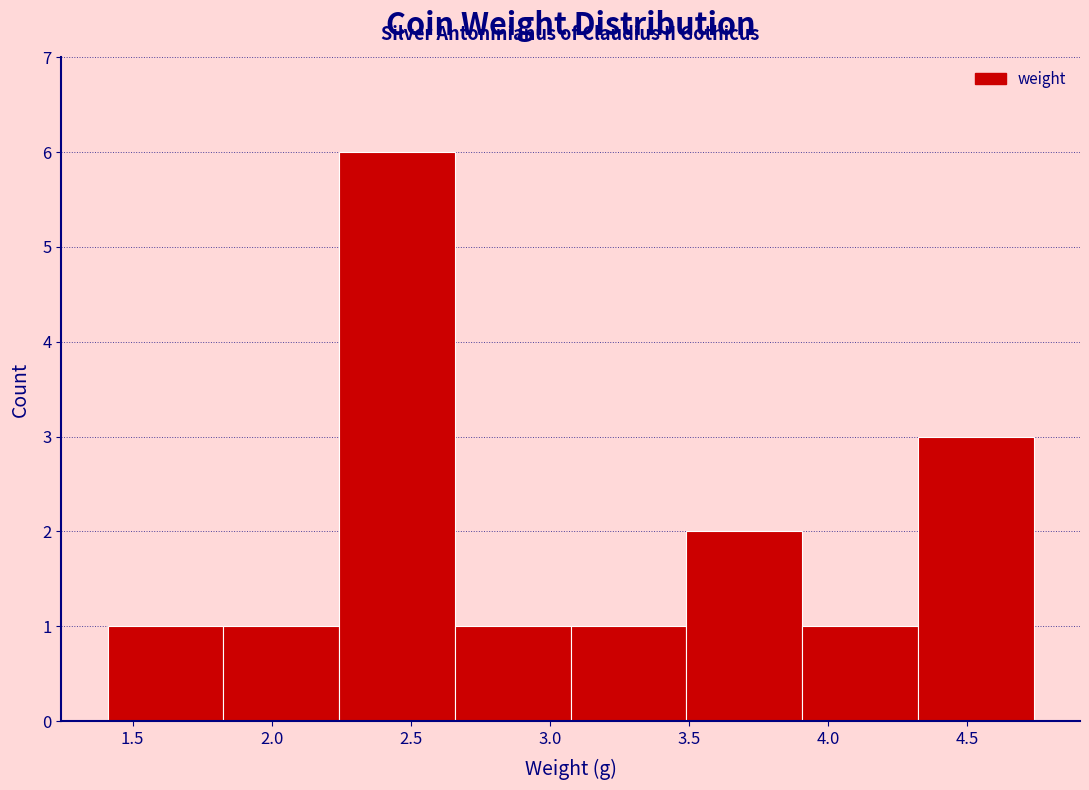

How tall is the bar that spans 1.85 to 2.25 on the x-axis? Neither the bar edges nor the heights are printed on the chart, so give them approximately, as read against the axes.

1